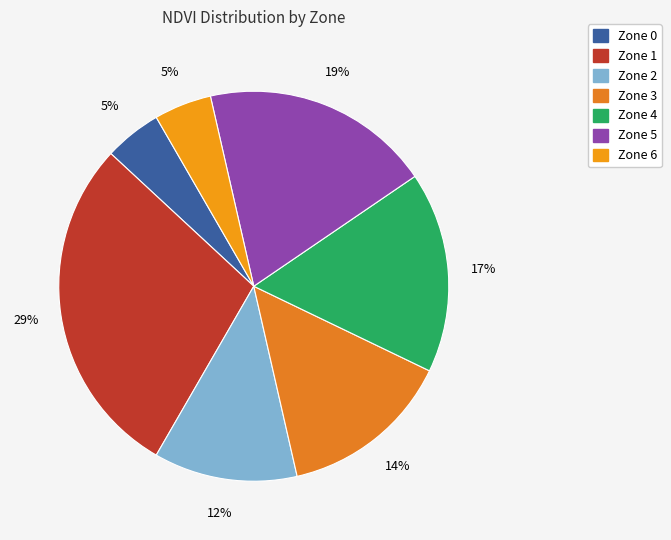

To the nearest percent, what percentage of the pie is Zone 4?

17%